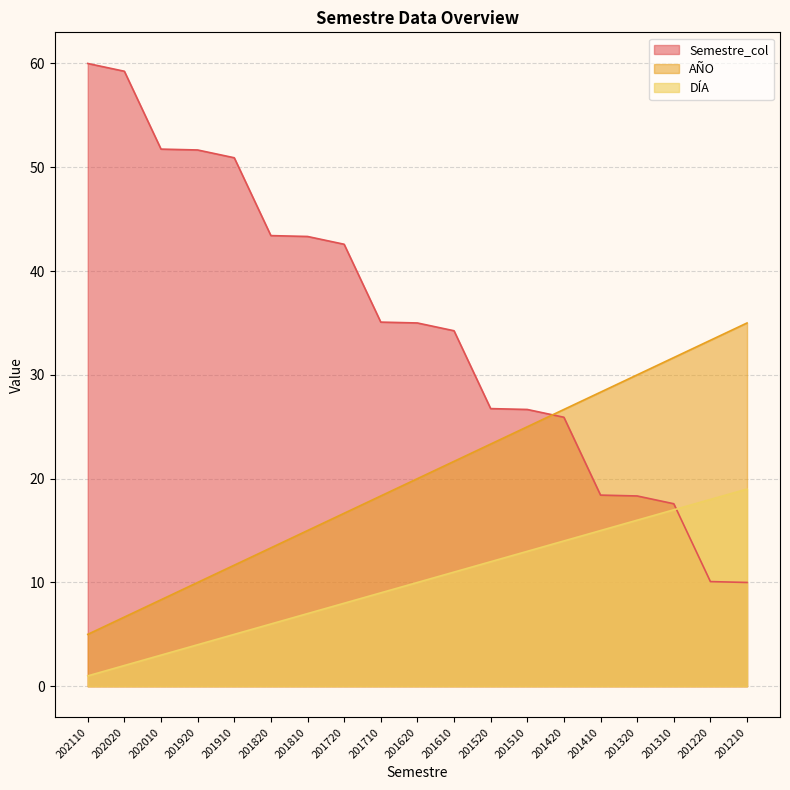

The DÍA series shows 16.2 at 201520. True or false?

False